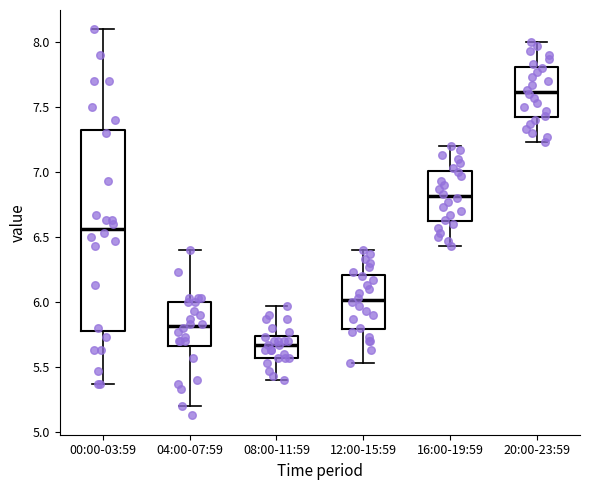

Reading left to right, transcribe this box plot: for each box, give where its median line is, the range the box spans, and where its two whiskers end, as read against the y-axis. The values are not printed on the chart, so give them approximately, as read against the axis.

00:00-03:59: median 6.55, box 5.80 to 7.35, whiskers 5.35 to 8.10
04:00-07:59: median 5.80, box 5.65 to 6.00, whiskers 5.20 to 6.40
08:00-11:59: median 5.65, box 5.55 to 5.75, whiskers 5.40 to 5.95
12:00-15:59: median 6.00, box 5.80 to 6.20, whiskers 5.55 to 6.40
16:00-19:59: median 6.80, box 6.60 to 7.00, whiskers 6.45 to 7.20
20:00-23:59: median 7.60, box 7.40 to 7.80, whiskers 7.25 to 8.00